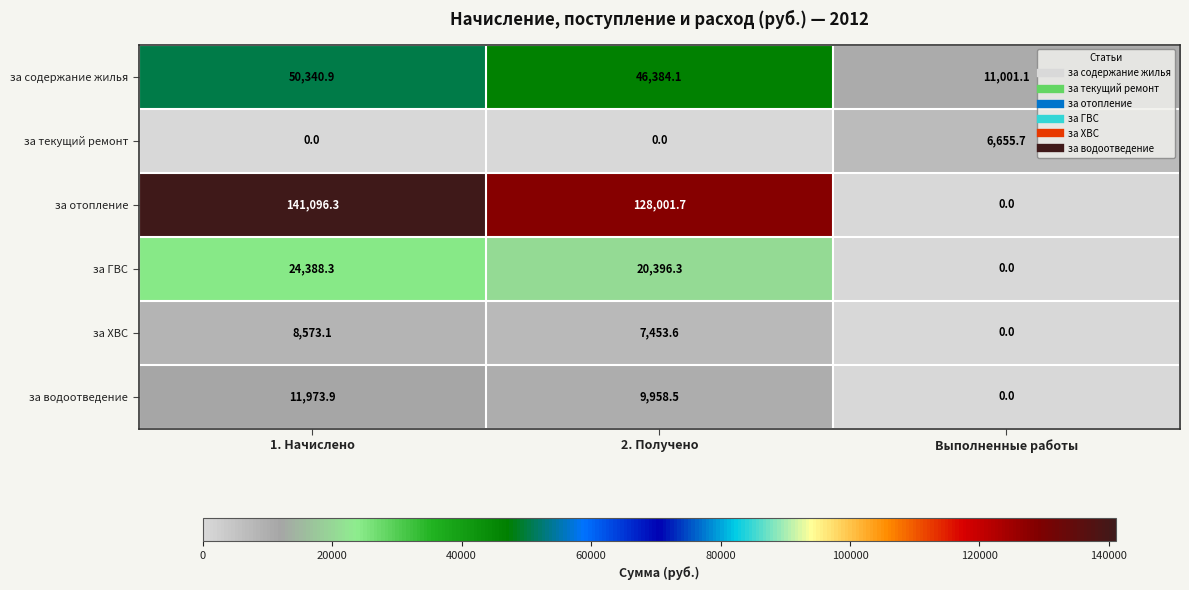

At which label does за содержание жилья reach its peak?

1. Начислено